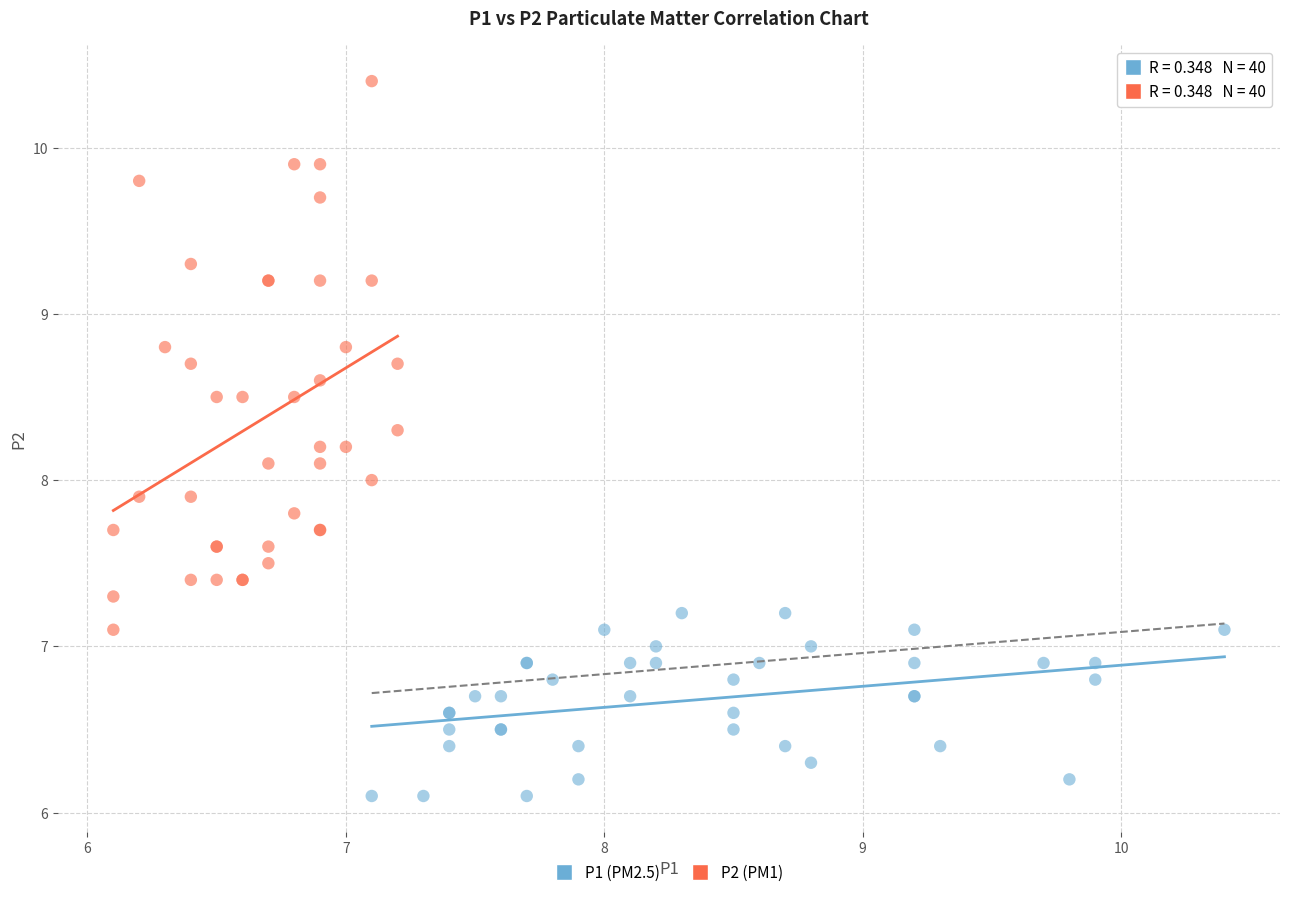

Which series has the largest Y range (max minus min)?

P2 (PM1)